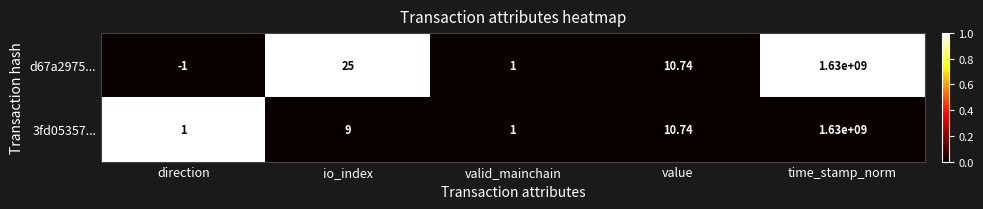

Rank the categories by d67a2975... value from lowest to highest.

direction, valid_mainchain, value, io_index, time_stamp_norm